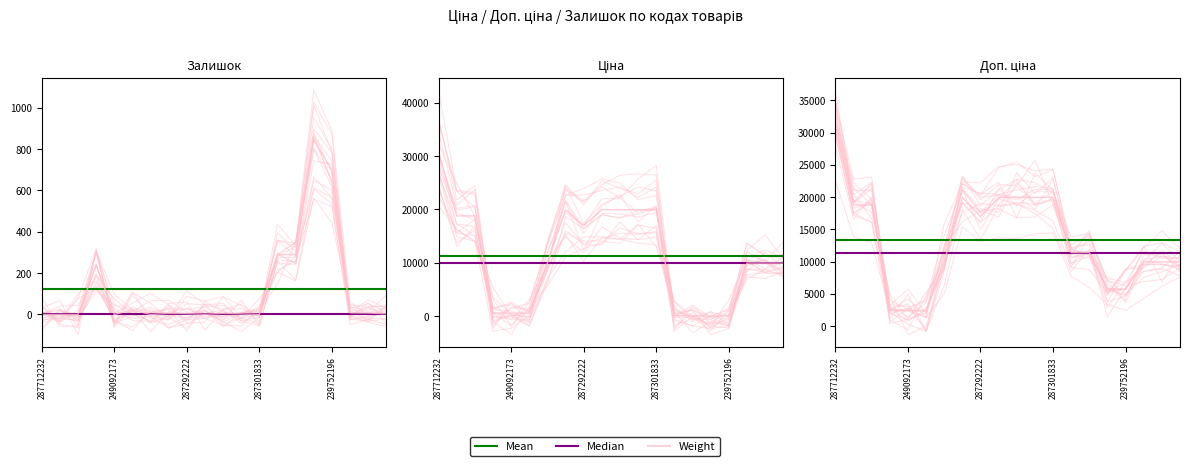

The value of Median at 10 is 3666.8. True or false?

False